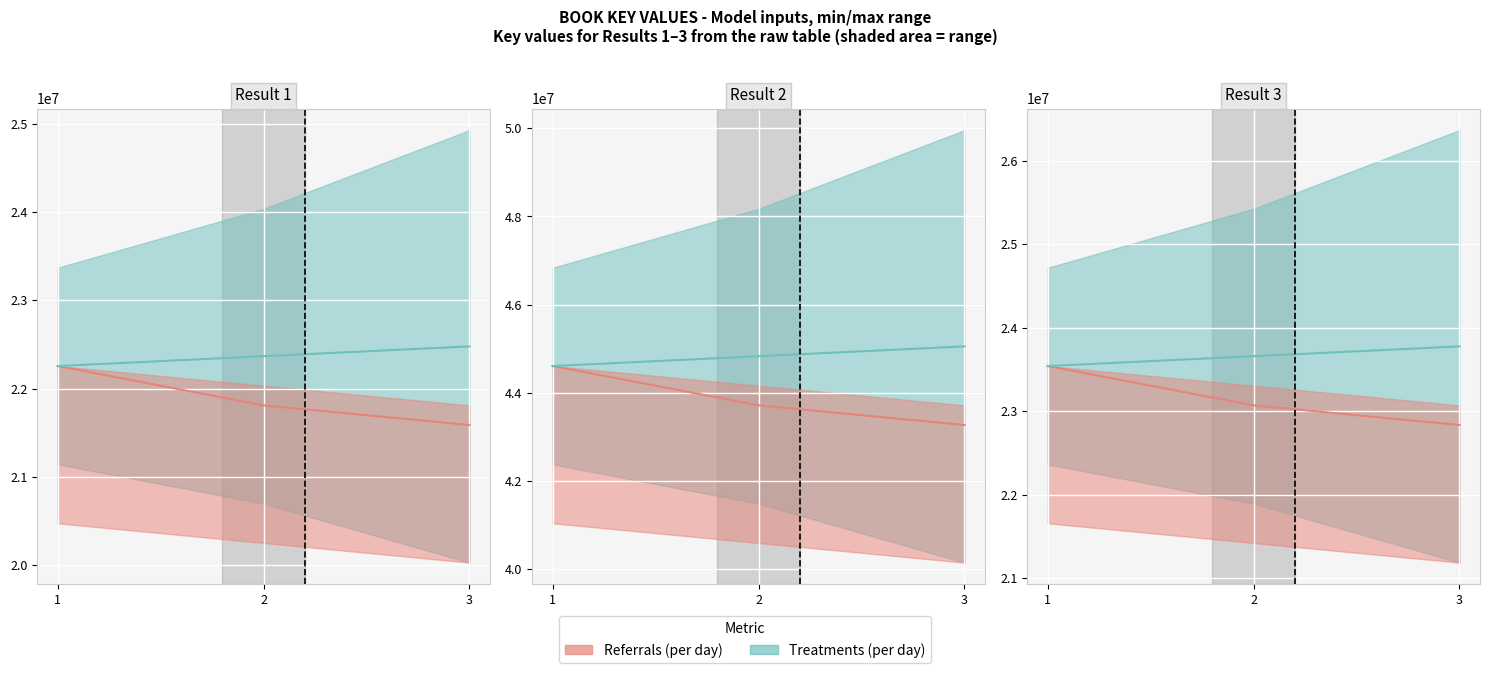

What is the sum of the Referrals (per day) values at 1 and 3?

46372787.4